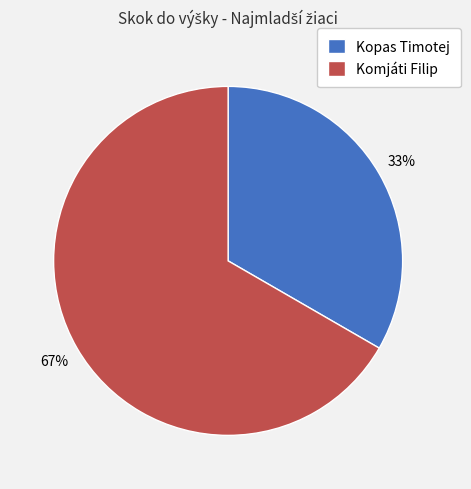

To the nearest percent, what portion does Kopas Timotej represent?

33%